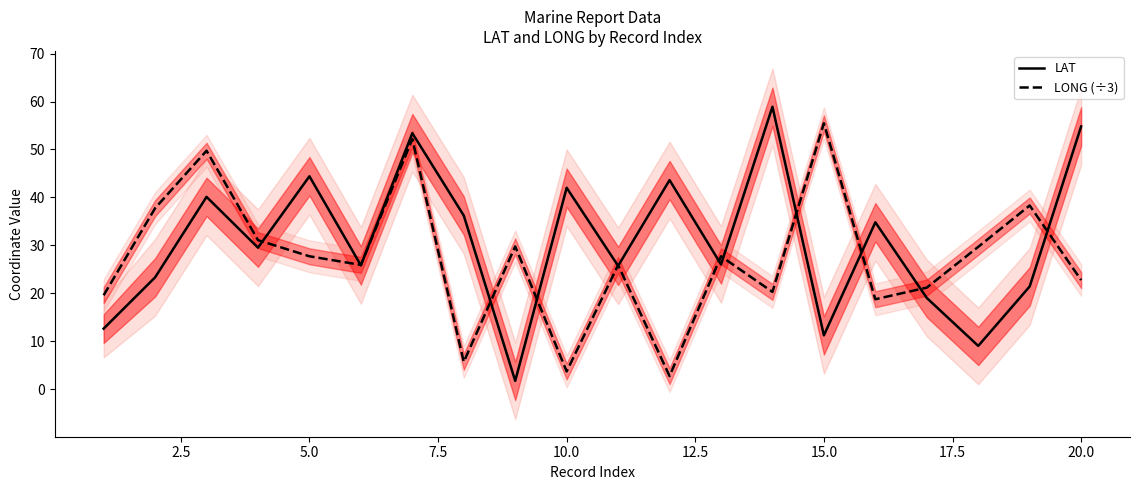

What is the minimum value for LONG (÷3)?

2.7